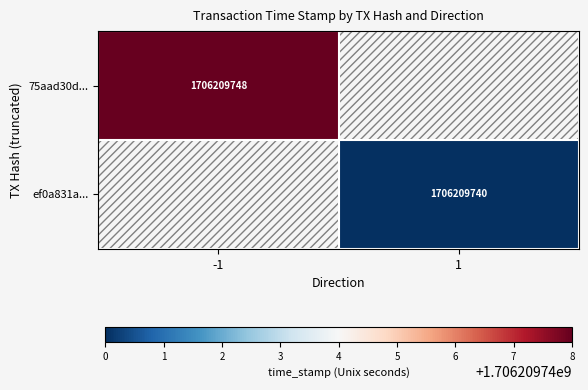

Reading left to right, extract all data points from this chart.

75aad30d804e592f6aa85d4107ca7af2b1080f4: -1	1706209748
ef0a831ac88a20040de2c20edb0d686e0aed182: 1	1706209740